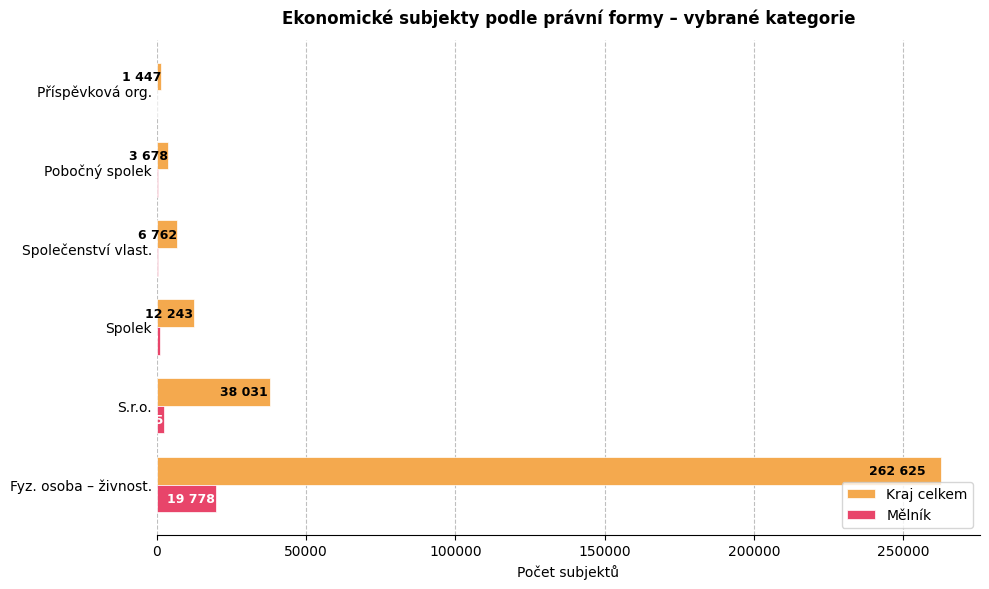

Which series has the largest total across all categories?

Kraj celkem